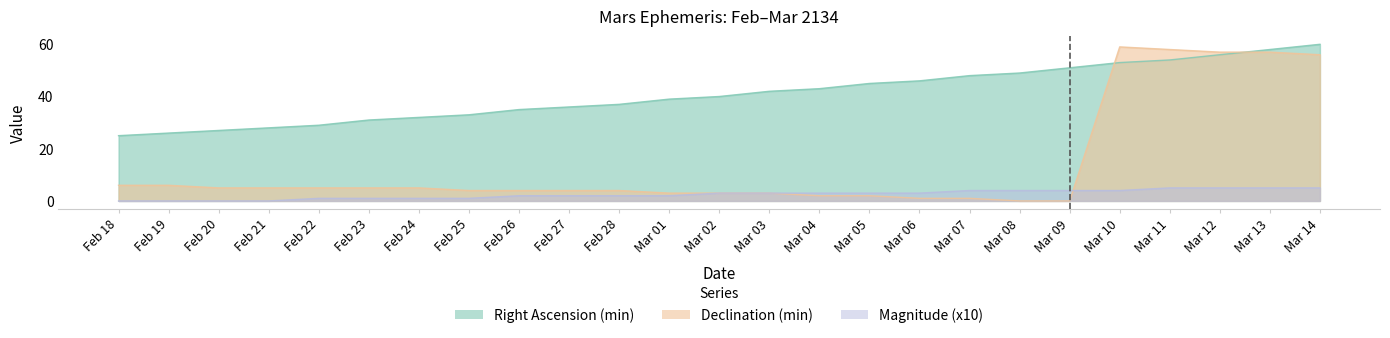

Which series changed the most between Mar 06 and Mar 07?

Right Ascension (min)